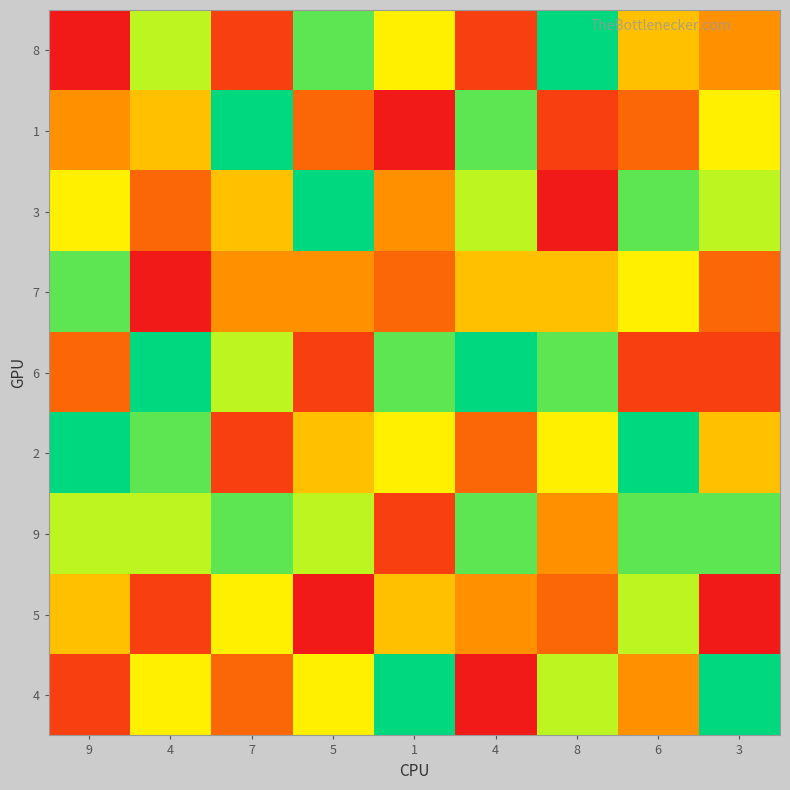

Which series has the largest total across all categories?

9